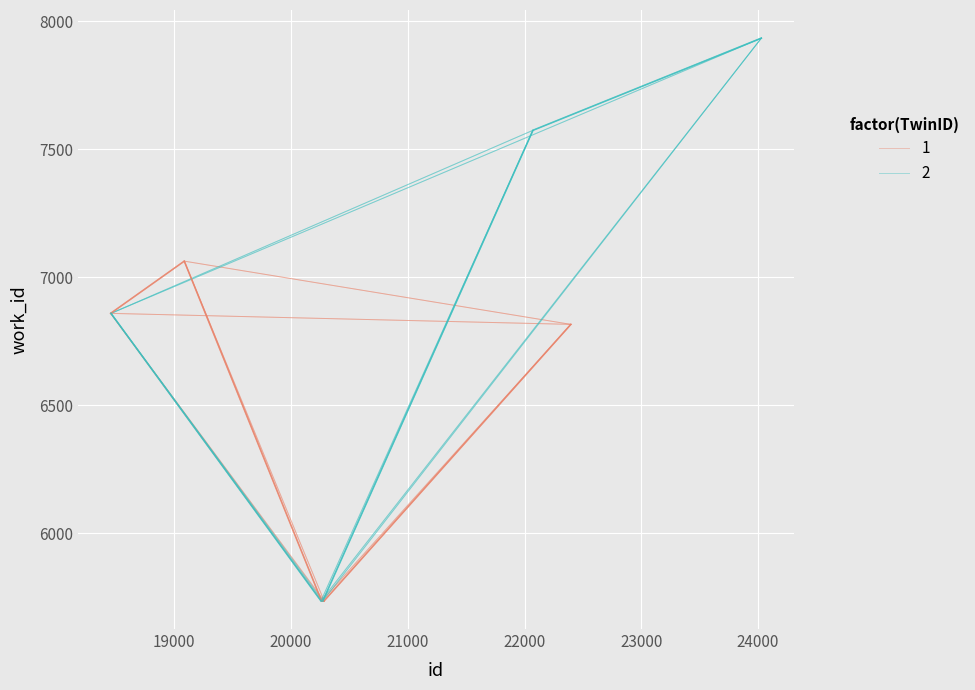

Which category has the highest value across all series?

24029